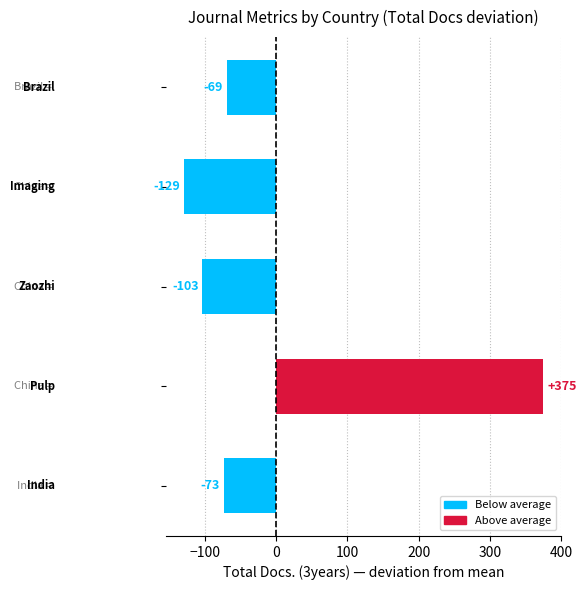

How many negative values are there?

4